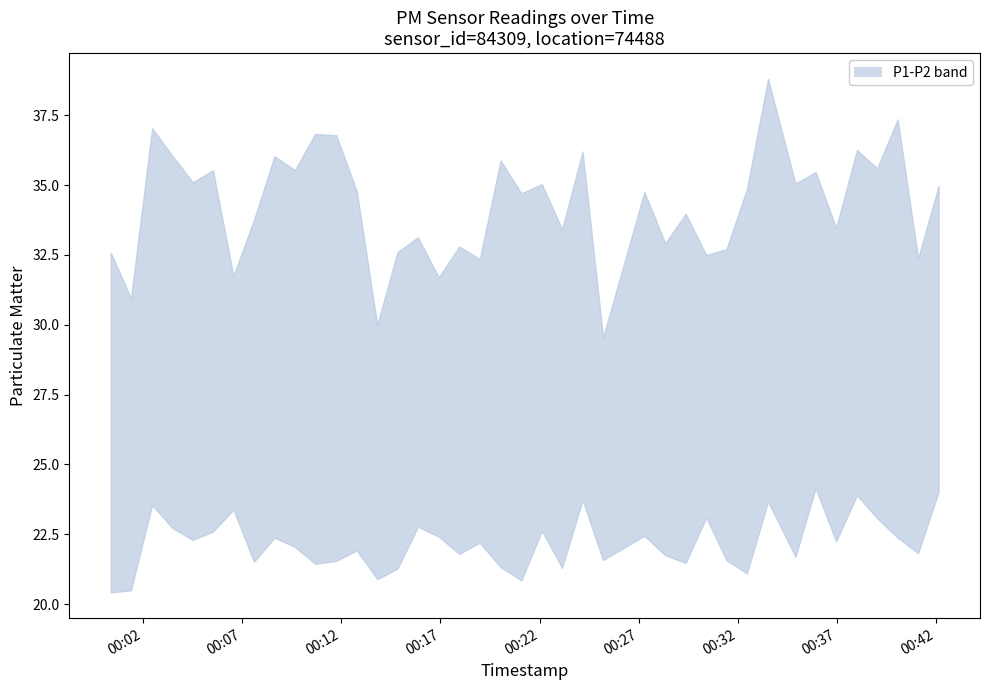

How many values in the P2 series are below 22?

19